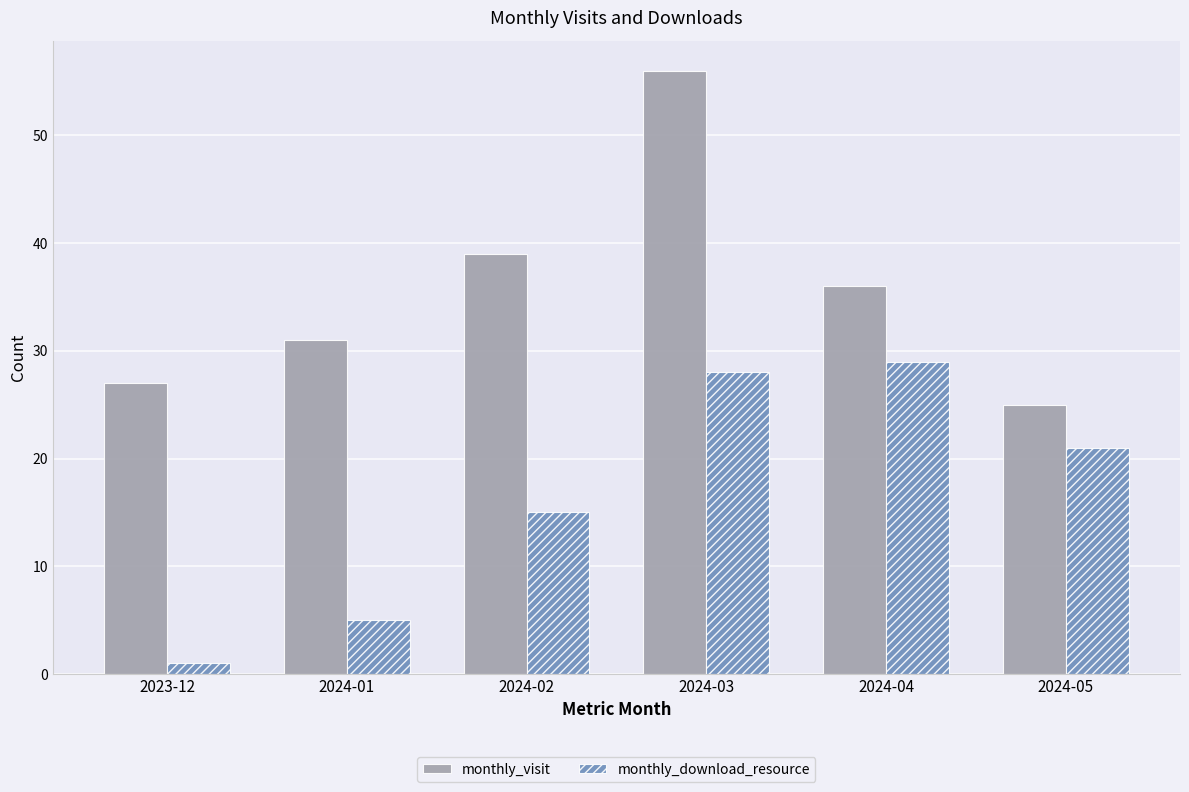

The monthly_download_resource series shows 1 at 2023-12. True or false?

True